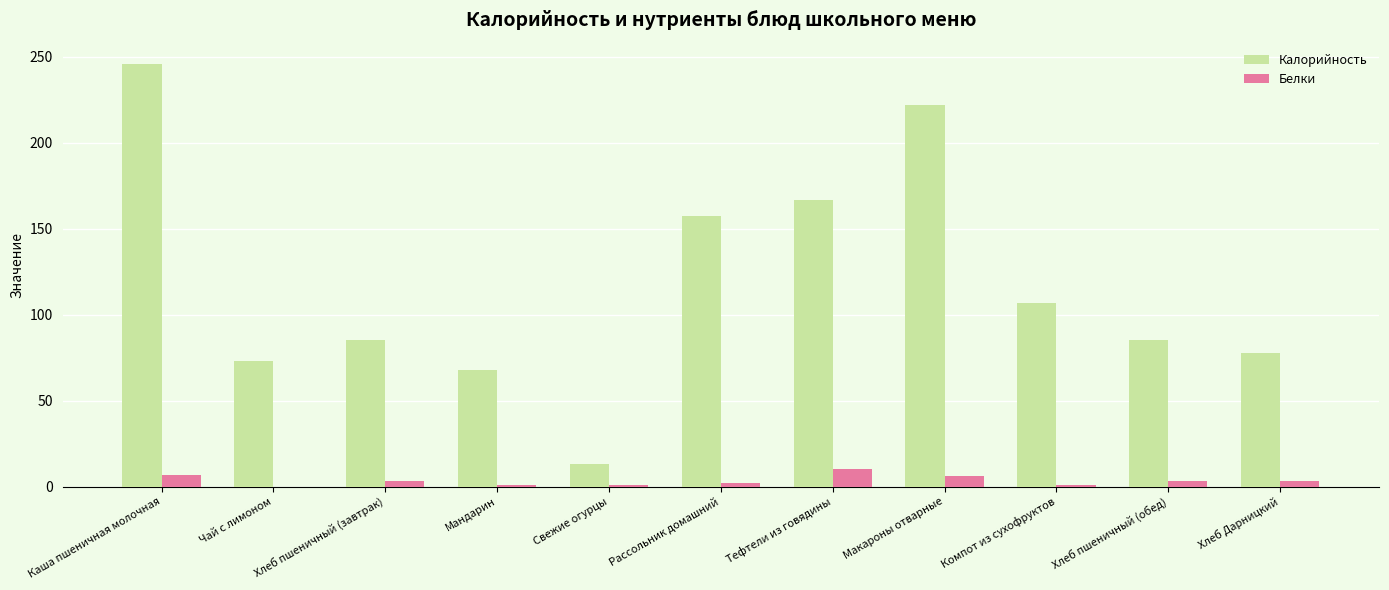

What is the difference between the Белки values at Хлеб пшеничный (завтрак) and Тефтели из говядины?

7.0